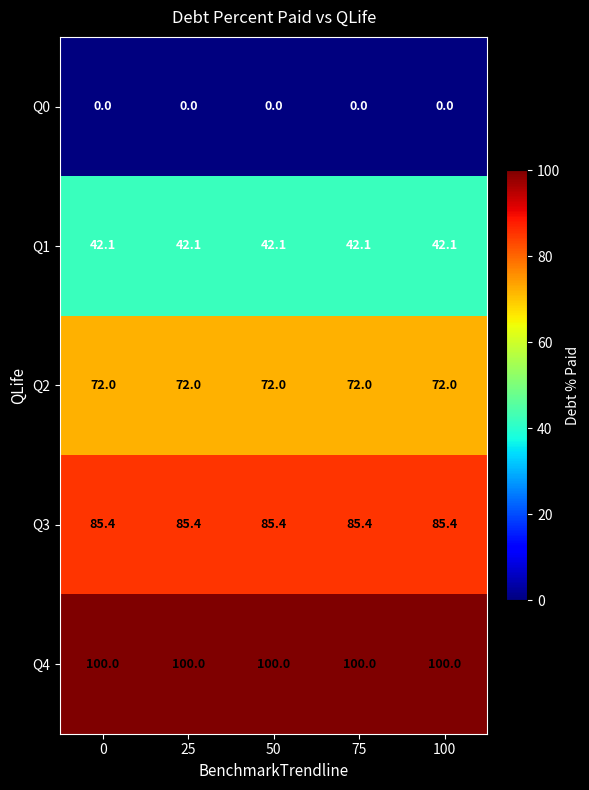

What is the difference between the highest and lowest values at 50?

100.0